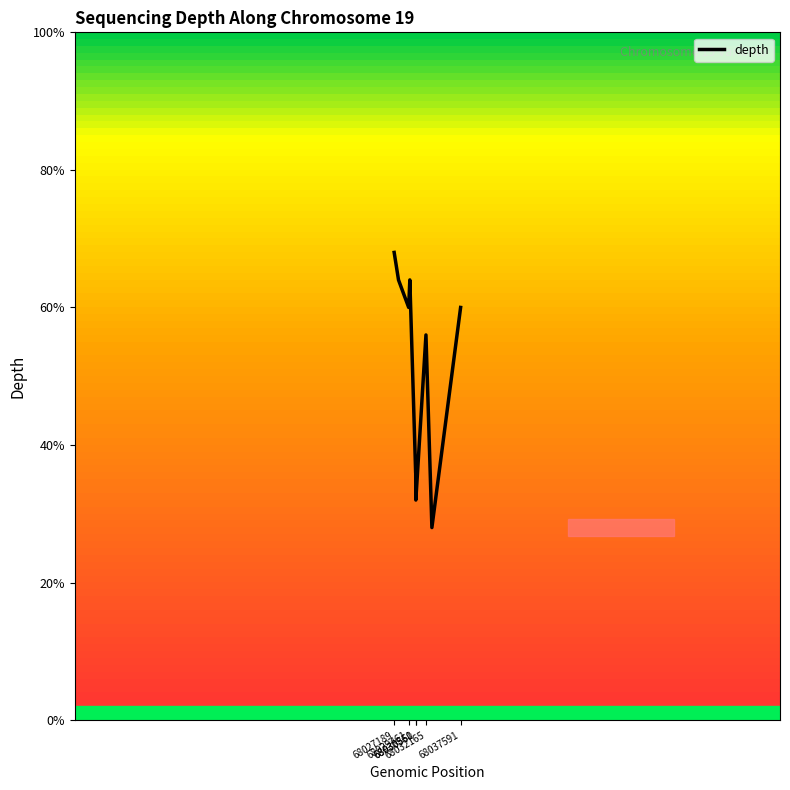

Does the chart display data point markers on the line(s)?

No